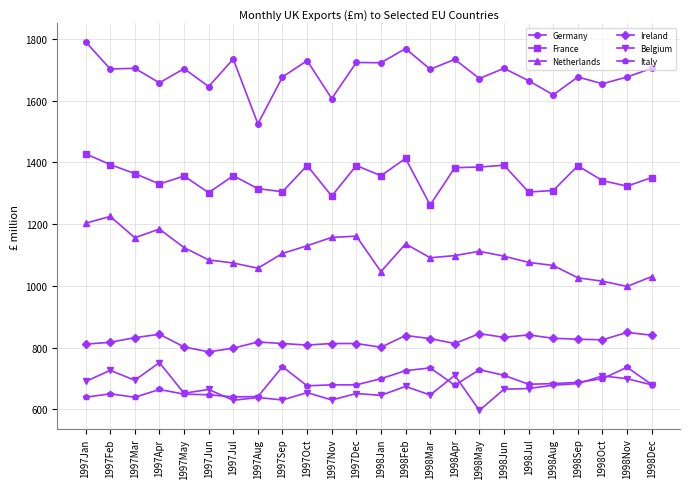

What is the label of the 23rd point from the left?

1998Nov